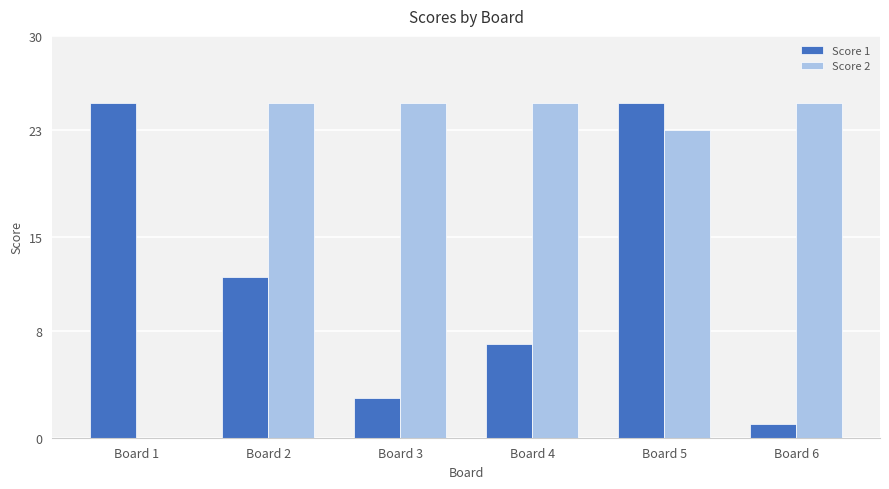

What is the spread (max minus min) of values at Board 6?

24